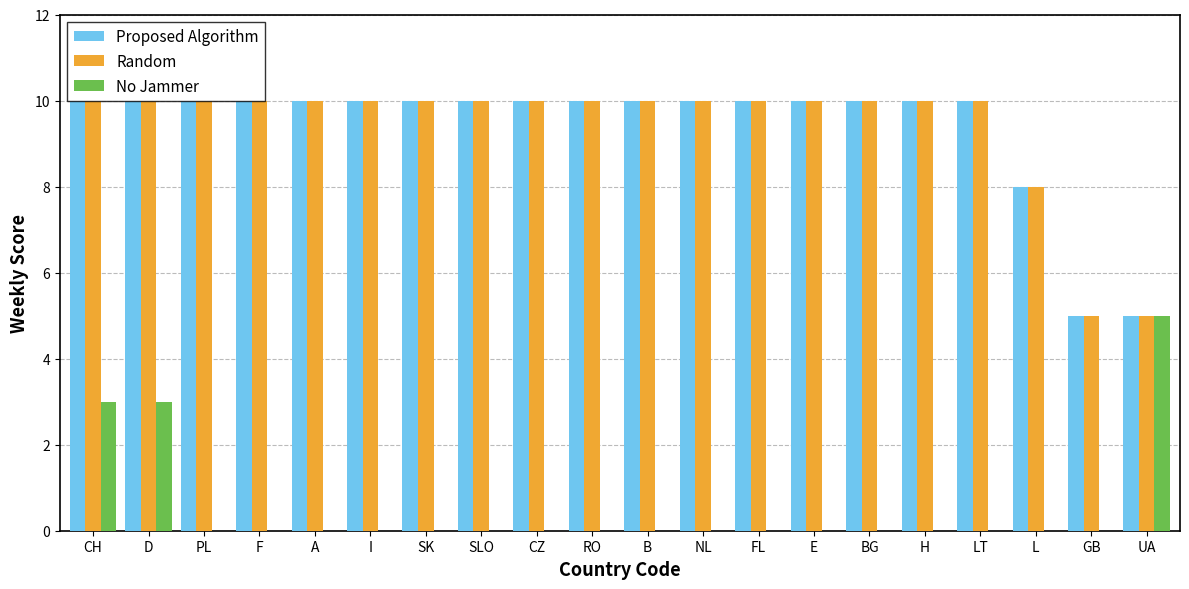

What is the average value of the Proposed Algorithm series?

9